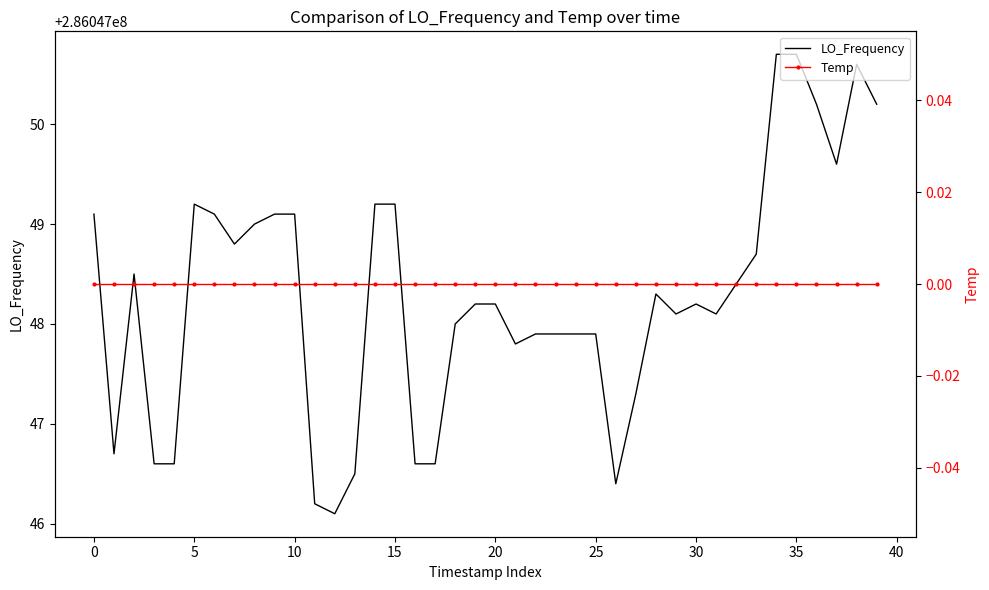

Reading left to right, transcribe all the data shown in this chart.

LO_Frequency: 286047049.1	286047046.7	286047048.5	286047046.6	286047046.6	286047049.2	286047049.1	286047048.8	286047049.0	286047049.1	286047049.1	286047046.2	286047046.1	286047046.5	286047049.2	286047049.2	286047046.6	286047046.6	286047048.0	286047048.2	286047048.2	286047047.8	286047047.9	286047047.9	286047047.9	286047047.9	286047046.4	286047047.3	286047048.3	286047048.1	286047048.2	286047048.1	286047048.4	286047048.7	286047050.7	286047050.7	286047050.2	286047049.6	286047050.6	286047050.2
Temp: 0.0	0.0	0.0	0.0	0.0	0.0	0.0	0.0	0.0	0.0	0.0	0.0	0.0	0.0	0.0	0.0	0.0	0.0	0.0	0.0	0.0	0.0	0.0	0.0	0.0	0.0	0.0	0.0	0.0	0.0	0.0	0.0	0.0	0.0	0.0	0.0	0.0	0.0	0.0	0.0